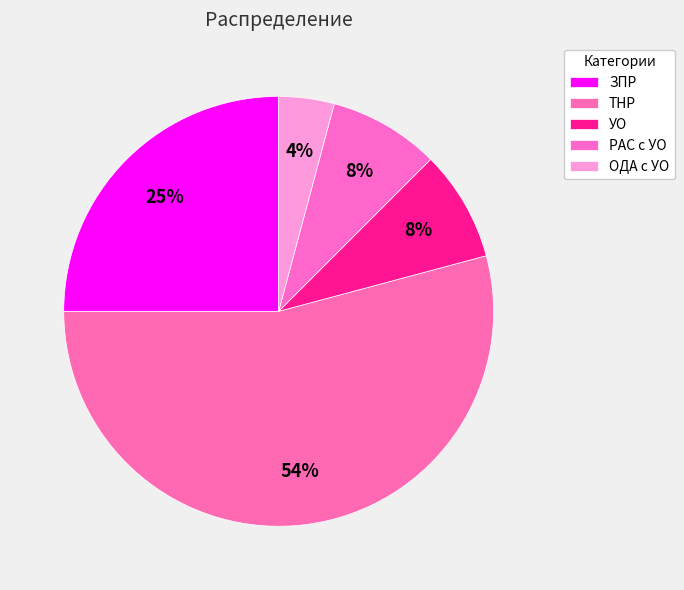

What is the ratio of the value at РАС с УО to the value at ОДА с УО?

2.0